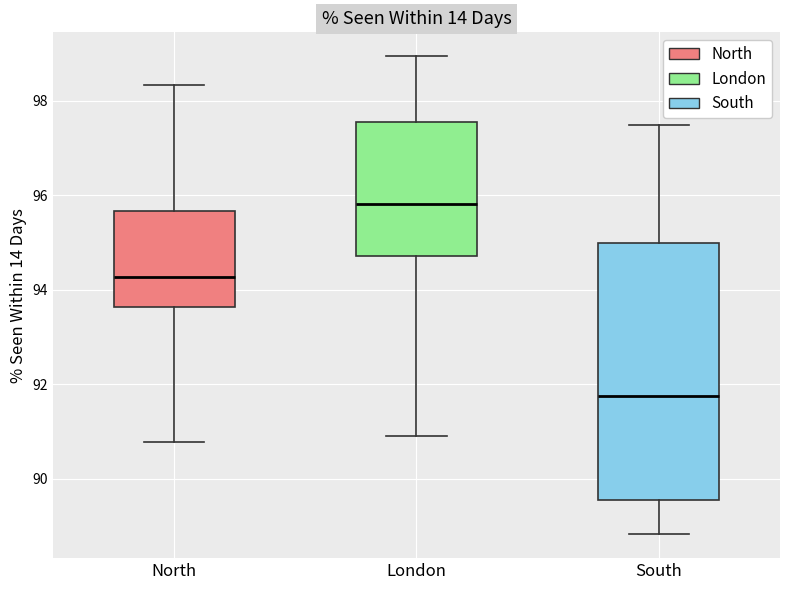

Reading left to right, transcribe this box plot: for each box, give where its median line is, the range the box spans, and where its two whiskers end, as read against the y-axis. The values are not printed on the chart, so give them approximately, as read against the axis.

North: median 94.2, box 93.6 to 95.6, whiskers 90.8 to 98.4
London: median 95.8, box 94.8 to 97.6, whiskers 91.0 to 99.0
South: median 91.8, box 89.6 to 95.0, whiskers 88.8 to 97.4